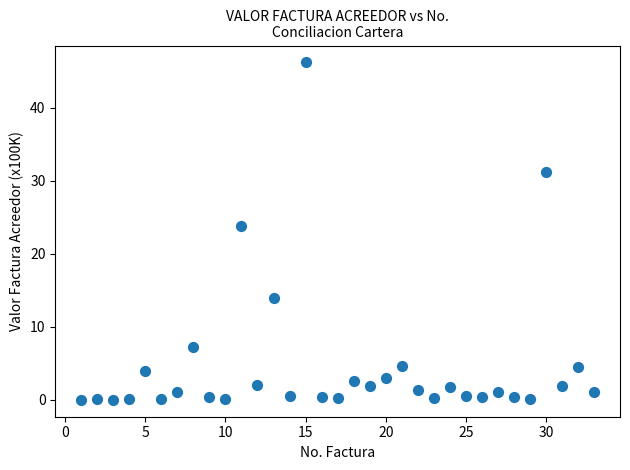

What is the range of Y values (max minus min)?

46.2